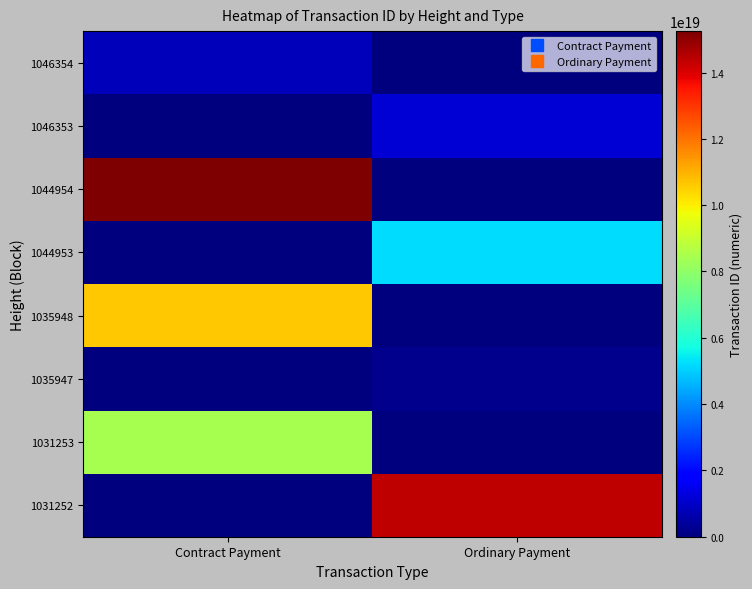

List the series in order of their peak value, lowest first.

1035947, 1046354, 1046353, 1044953, 1031253, 1035948, 1031252, 1044954